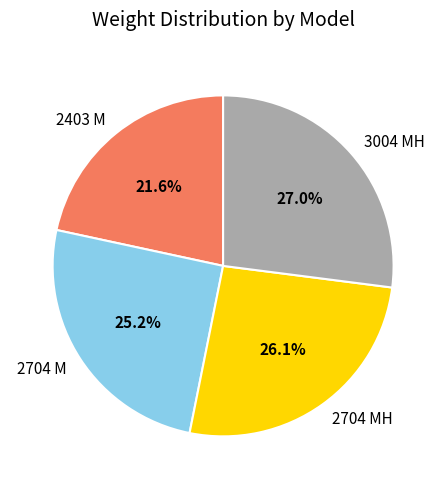

Does 2704 M account for over 50% of the chart?

No